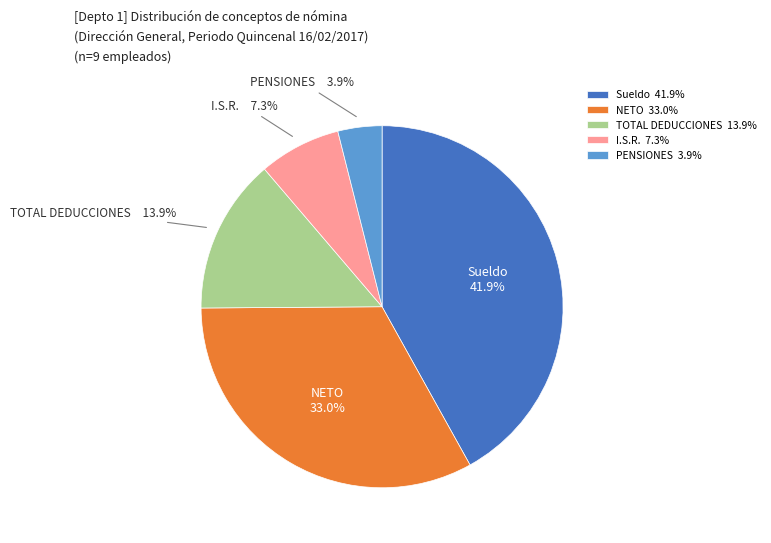

Is it true that PENSIONES is 4% of the pie?

True